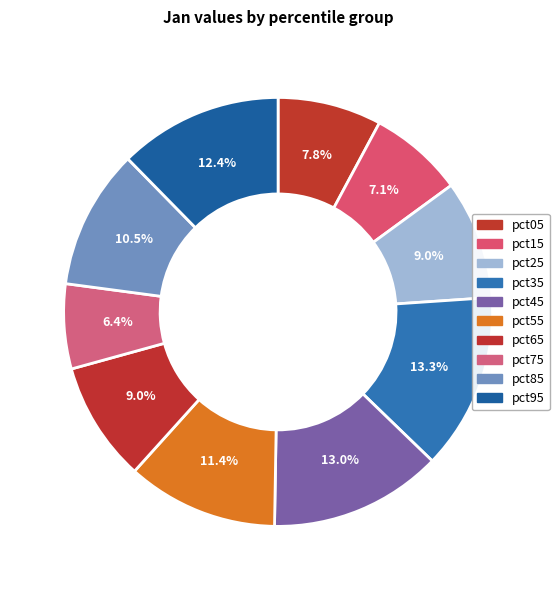

Count the number of slices in the pie.

10